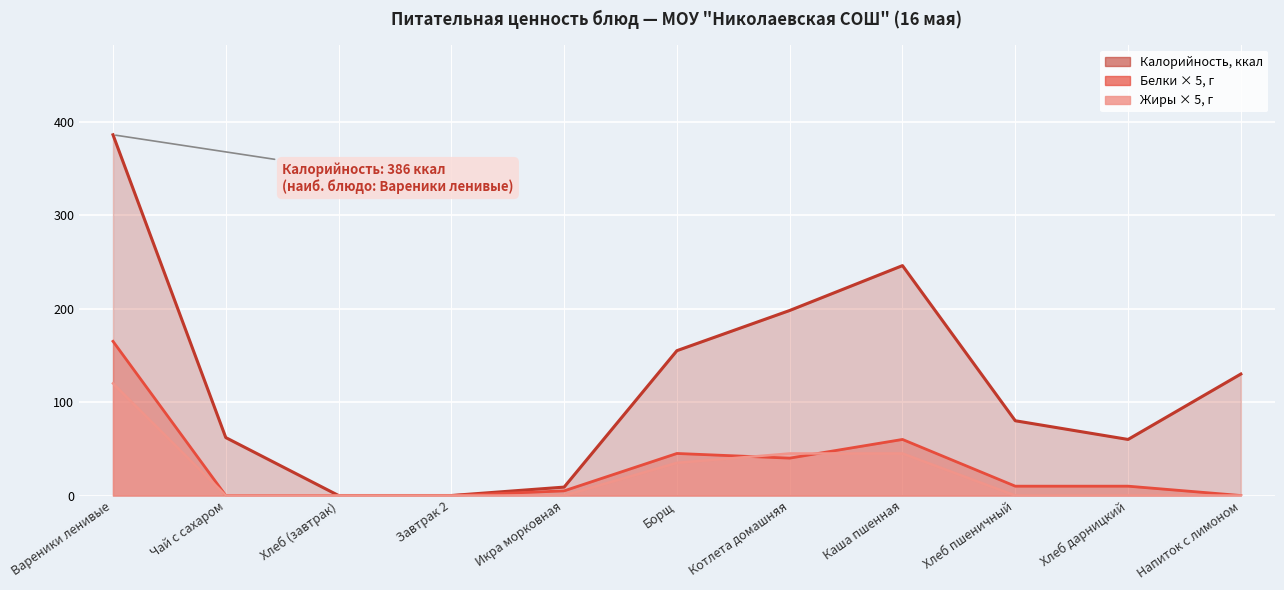

True or false: Жиры and Калорийность intersect in this chart.

False